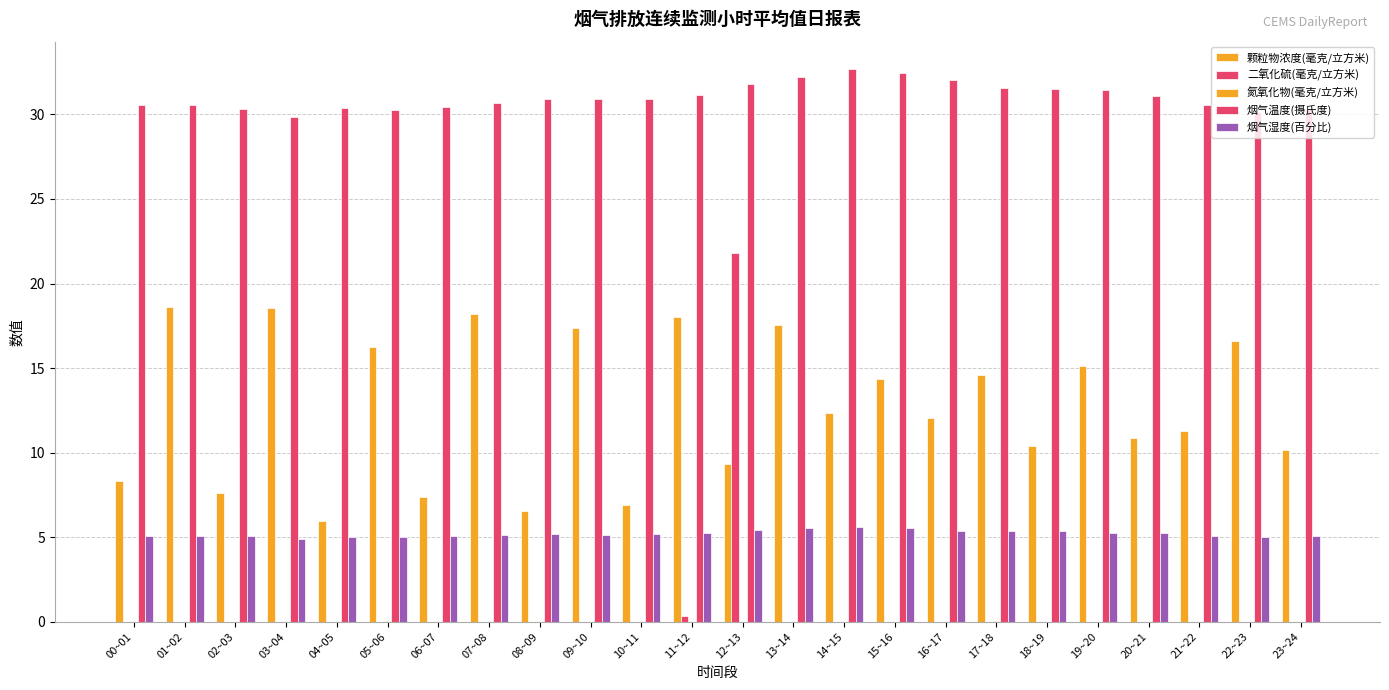

Which category has the lowest value across all series?

00~01